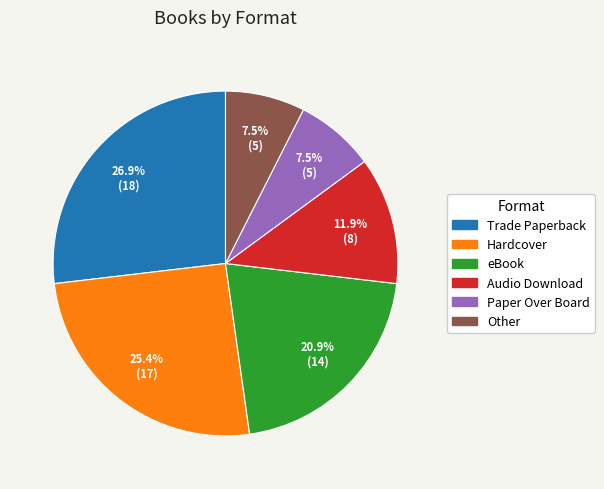

How many segments does this pie chart have?

6